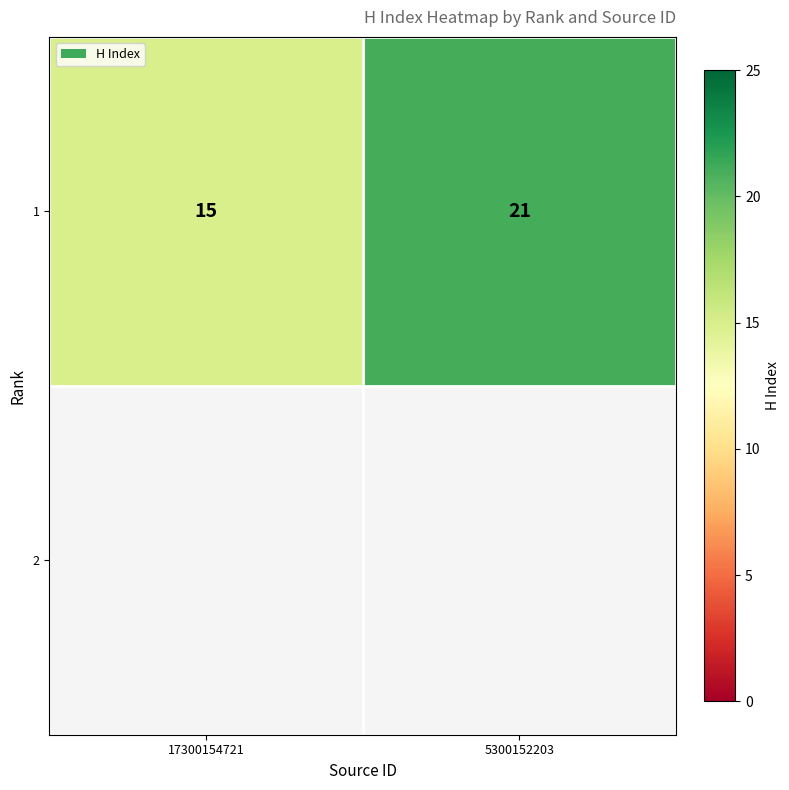

Reading left to right, what are all the values shown in this chart?

15	21